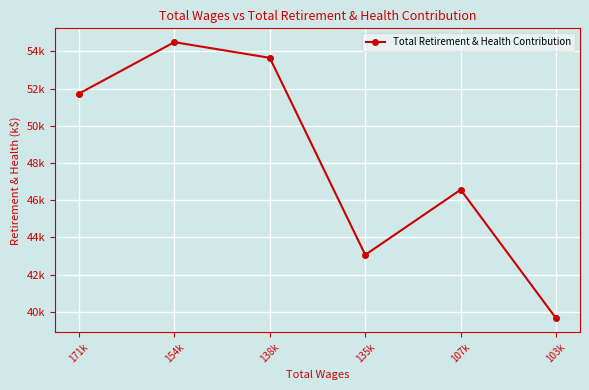

Where is the first local maximum?

154k